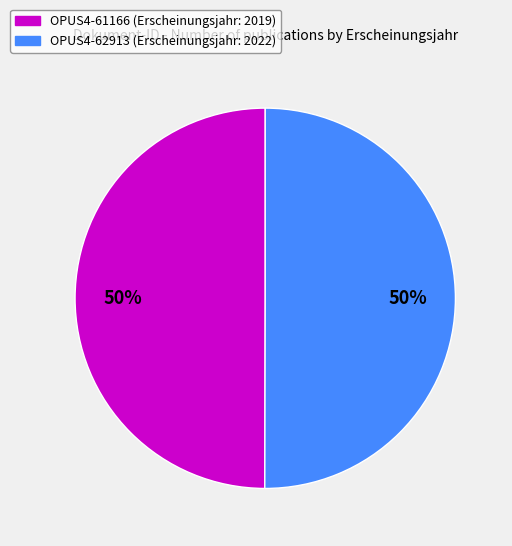

To the nearest percent, what is the combined percentage of OPUS4-62913 and OPUS4-61166?

100%